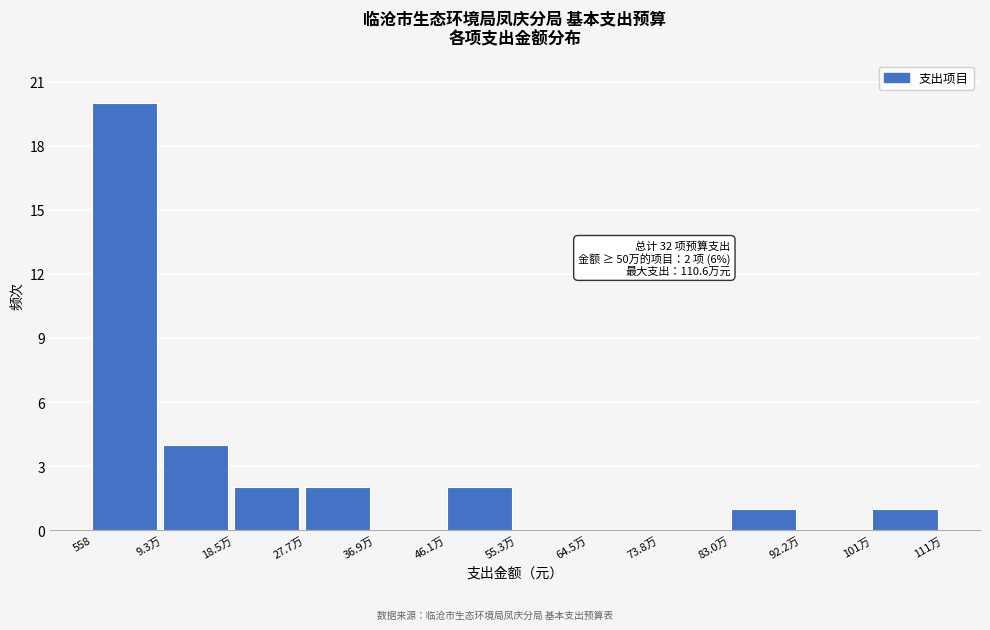

Reading left to right, transcribe all the data shown in this chart.

558=20	9.3万=4	18.5万=2	27.7万=2	36.9万=0	46.1万=2	55.3万=0	64.5万=0	73.8万=0	83.0万=1	92.2万=0	101万=1